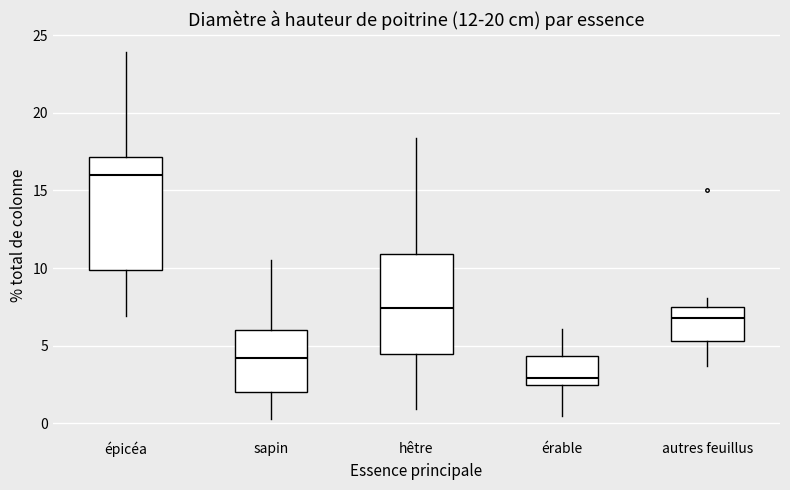

Reading left to right, read every box against the y-axis: the position of its median line, the range the box covers, and the ends of its whiskers. The values are not printed on the chart, so give them approximately, as read against the axis.

épicéa: median 16.0, box 10.0 to 17.0, whiskers 7.0 to 24.0
sapin: median 4.0, box 2.0 to 6.0, whiskers 0.5 to 10.5
hêtre: median 7.5, box 4.5 to 11.0, whiskers 1.0 to 18.5
érable: median 3.0, box 2.5 to 4.5, whiskers 0.5 to 6.0
autres feuillus: median 7.0, box 5.5 to 7.5, whiskers 3.5 to 8.0